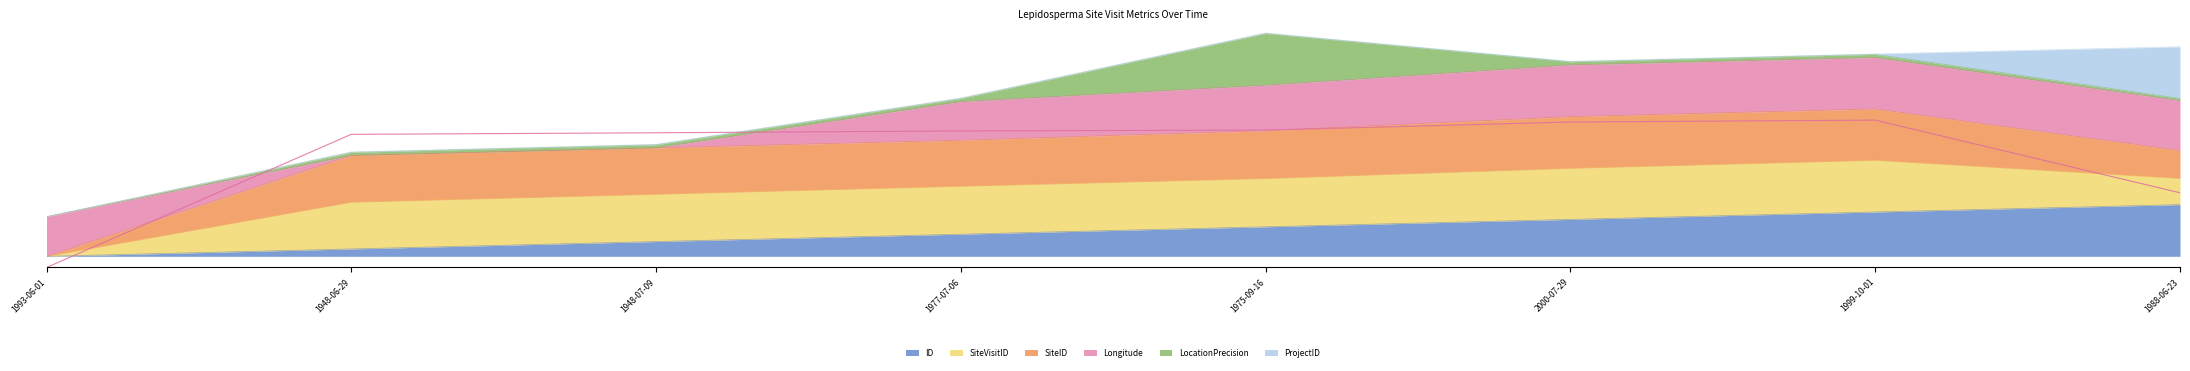

Does the chart display data point markers on the line(s)?

No